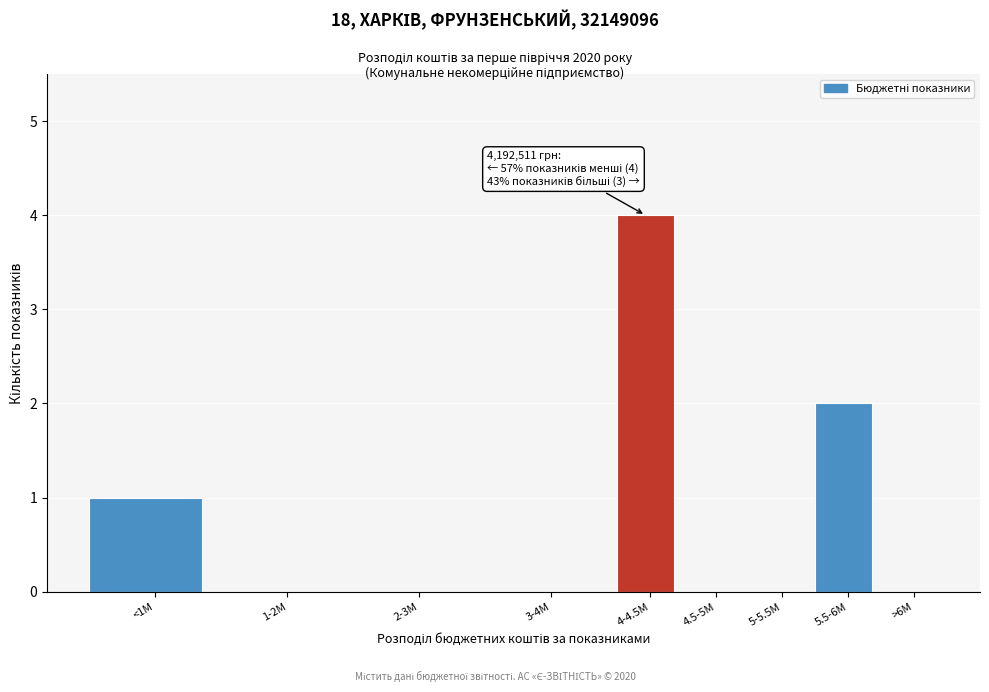

Reading right to left, list all the values displayed in this chart.

>6M=0	5.5-6M=2	5-5.5M=0	4.5-5M=0	4-4.5M=4	3-4M=0	2-3M=0	1-2M=0	<1M=1